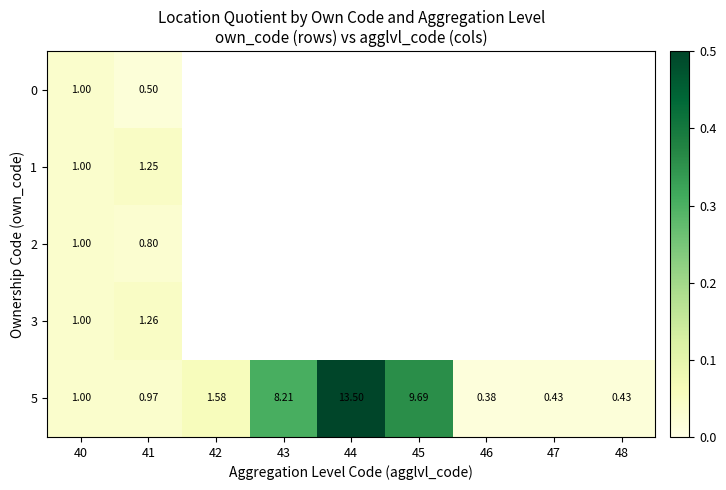

Is the value of 0 at 41 greater than the value of 1 at 41?

No